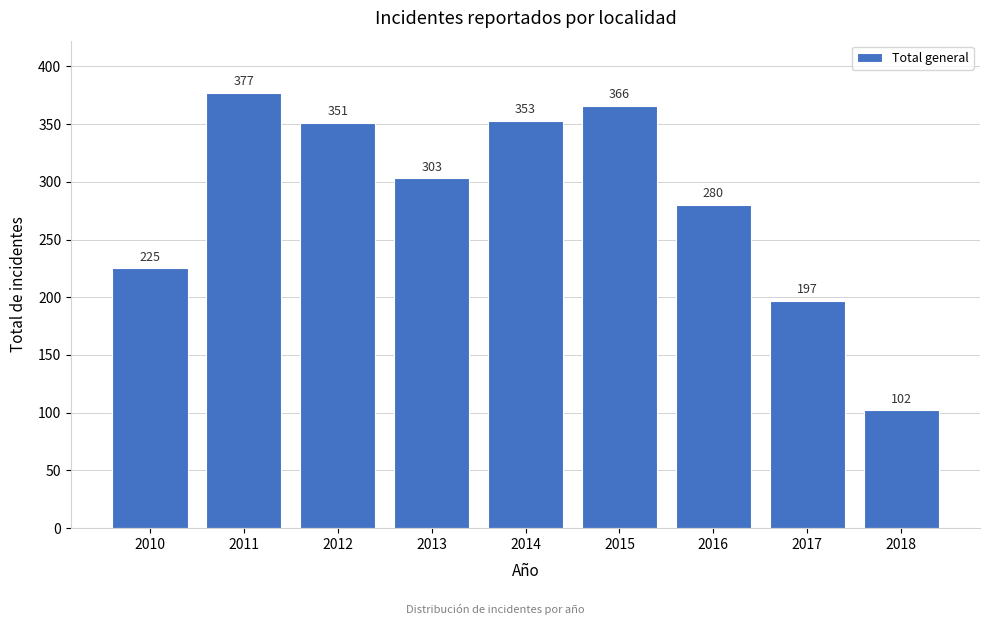

Reading left to right, what are all the values shown in this chart?

2010=225	2011=377	2012=351	2013=303	2014=353	2015=366	2016=280	2017=197	2018=102